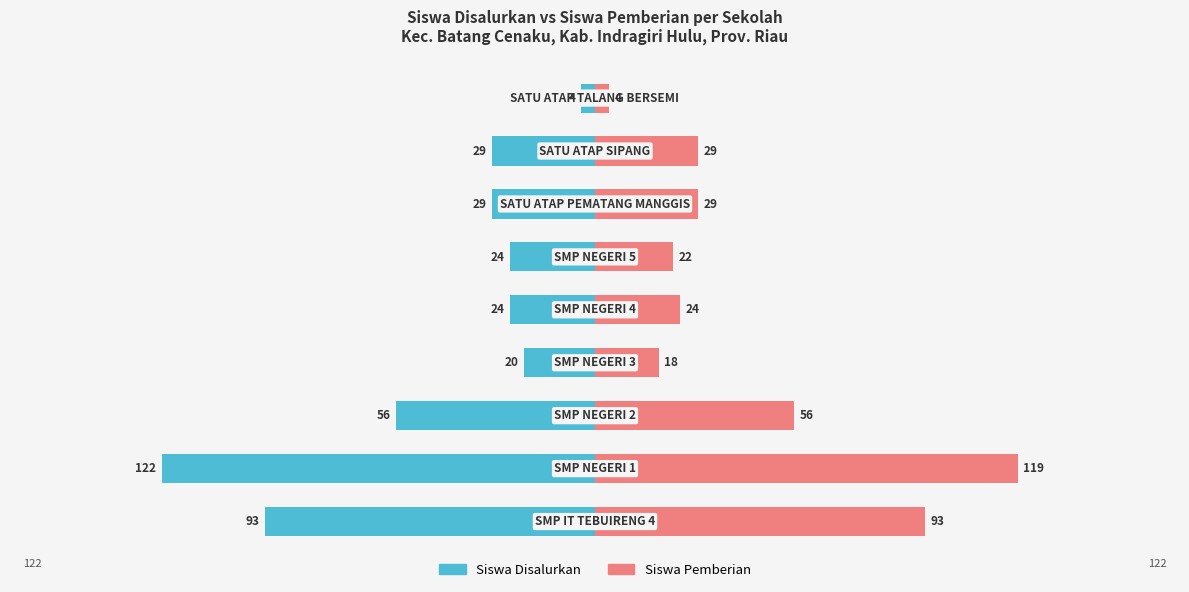

What is the sum of the Siswa Disalurkan values at 1 and 7?

-151